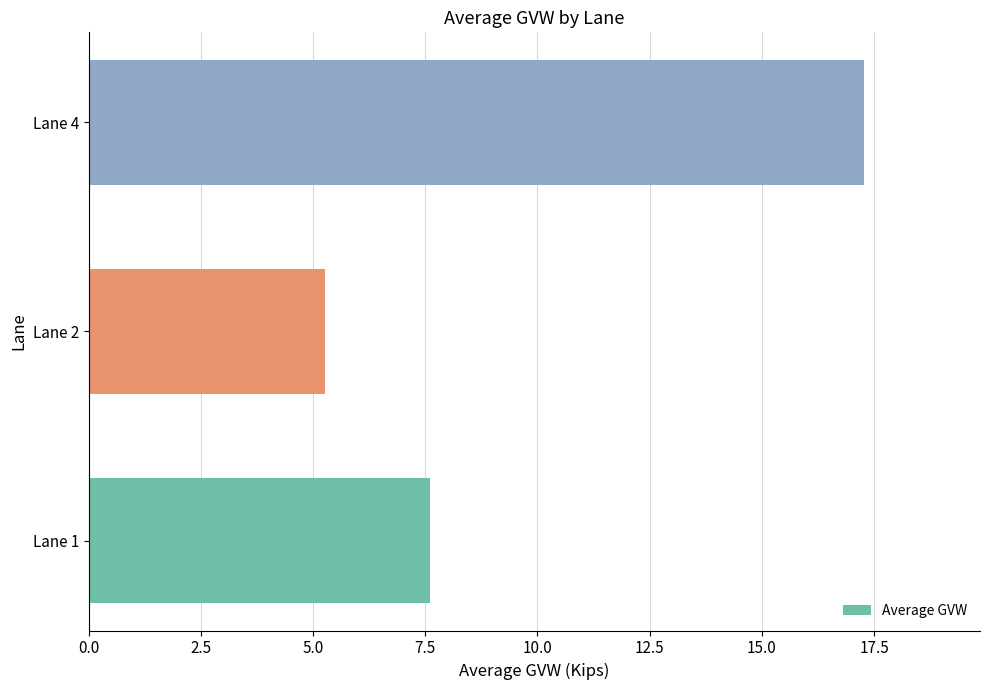

Reading top to bottom, transcribe all the data shown in this chart.

17.3	5.3	7.6